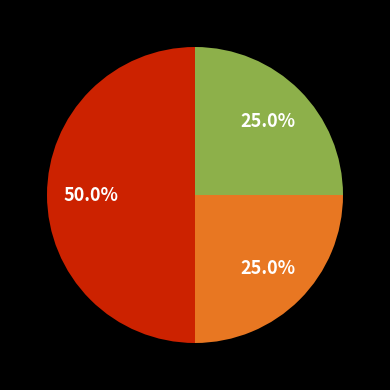

How many slices are in this pie chart?

3